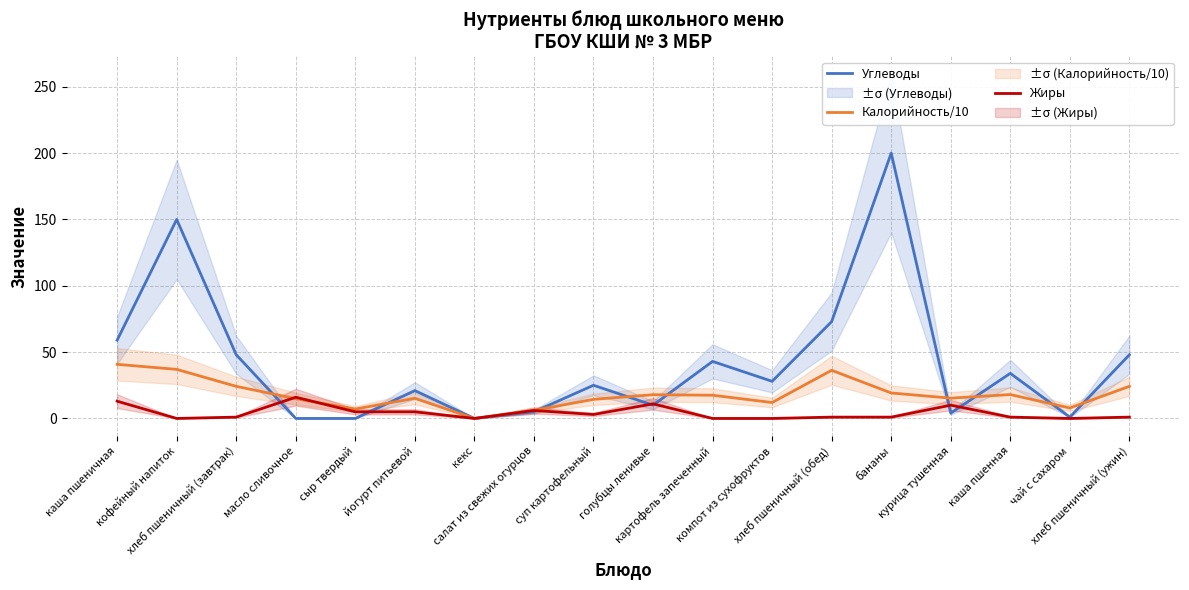

Count the number of categories in the chart.

18